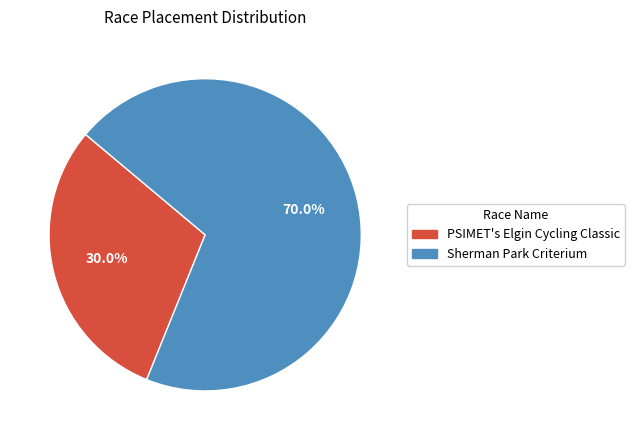

How many slices are in this pie chart?

2